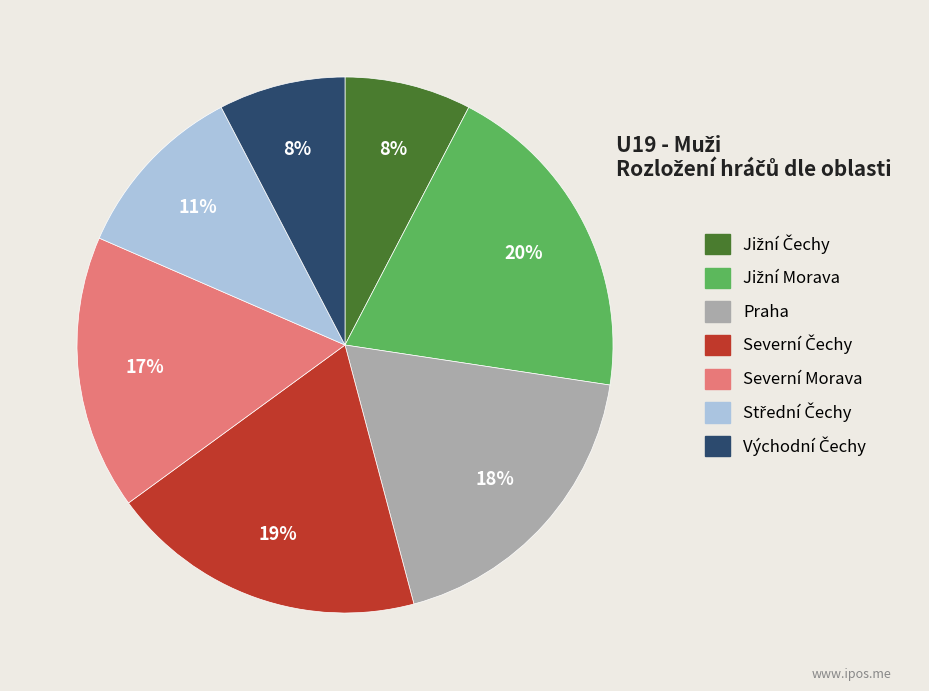

Is the sum of Severní Morava and Praha greater than half?

No